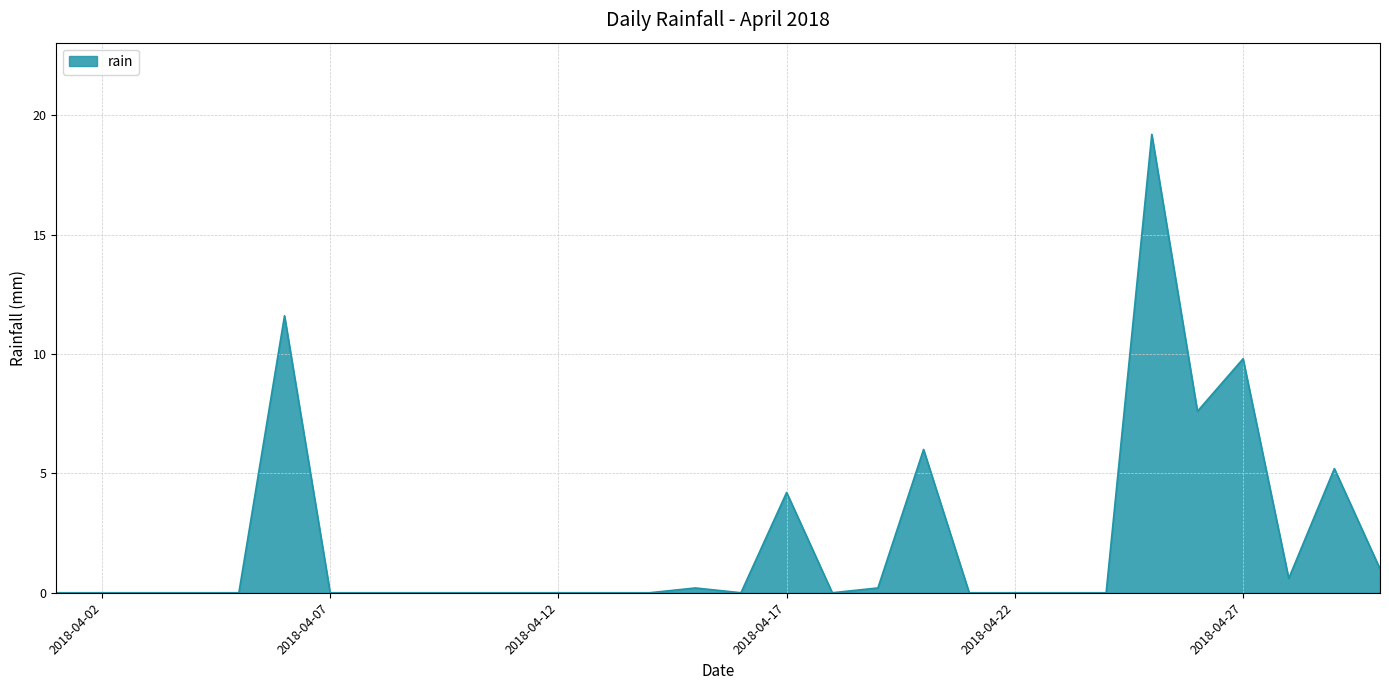

Reading left to right, transcribe all the data shown in this chart.

0.0	0.0	0.0	0.0	0.0	11.6	0.0	0.0	0.0	0.0	0.0	0.0	0.0	0.0	0.2	0.0	4.2	0.0	0.2	6.0	0.0	0.0	0.0	0.0	19.2	7.6	9.8	0.6	5.2	1.0